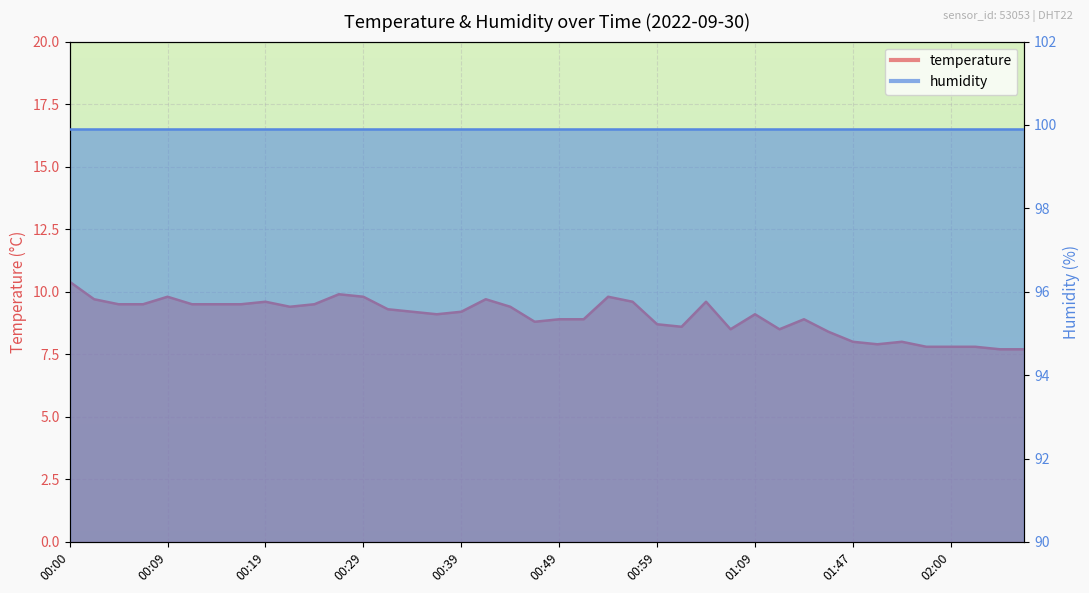

Rank the categories by value from highest to lowest.

00:00, 00:26, 00:09, 00:29, 00:54, 00:02, 00:41, 00:19, 00:56, 01:04, 00:05, 00:07, 00:12, 00:14, 00:17, 00:24, 00:22, 00:43, 00:31, 00:34, 00:39, 00:36, 01:09, 00:49, 00:51, 01:14, 00:46, 00:59, 01:01, 01:06, 01:11, 01:19, 01:47, 01:52, 01:49, 01:57, 02:00, 02:02, 02:05, 02:07